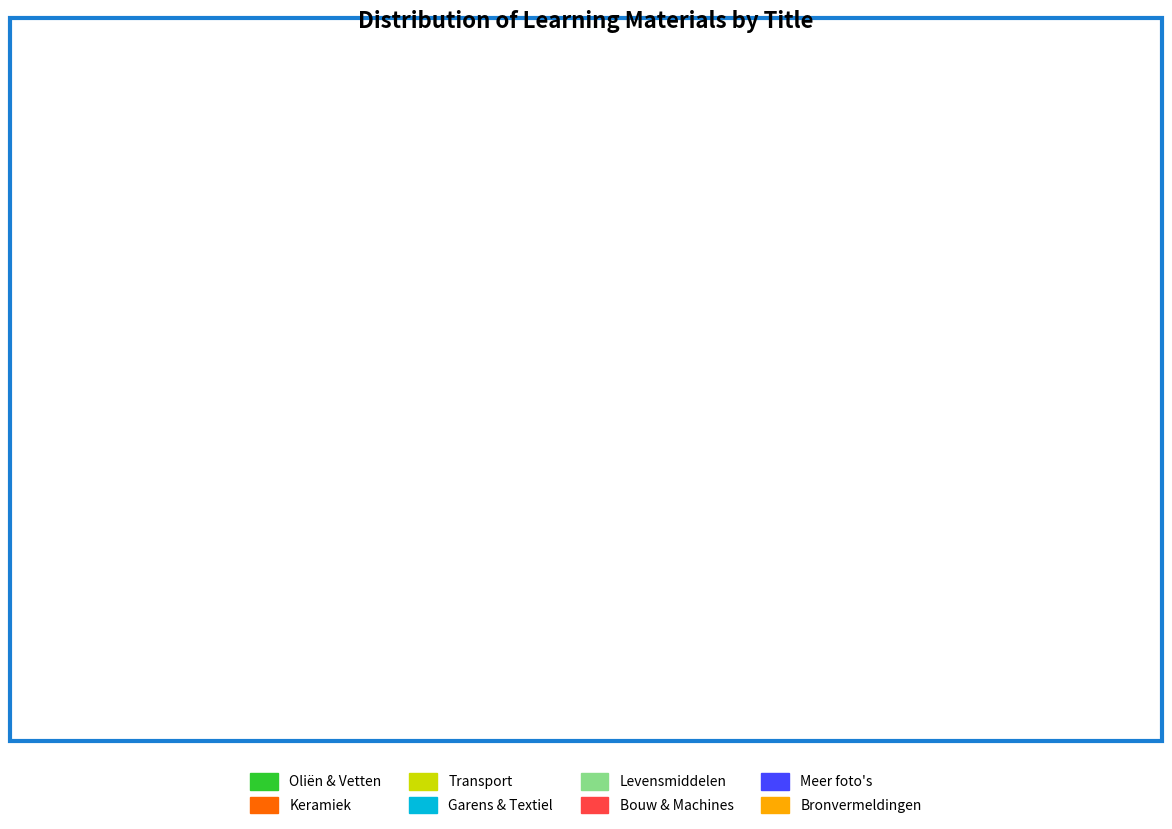

The Levensmiddelen slice represents 13% of the pie. True or false?

True